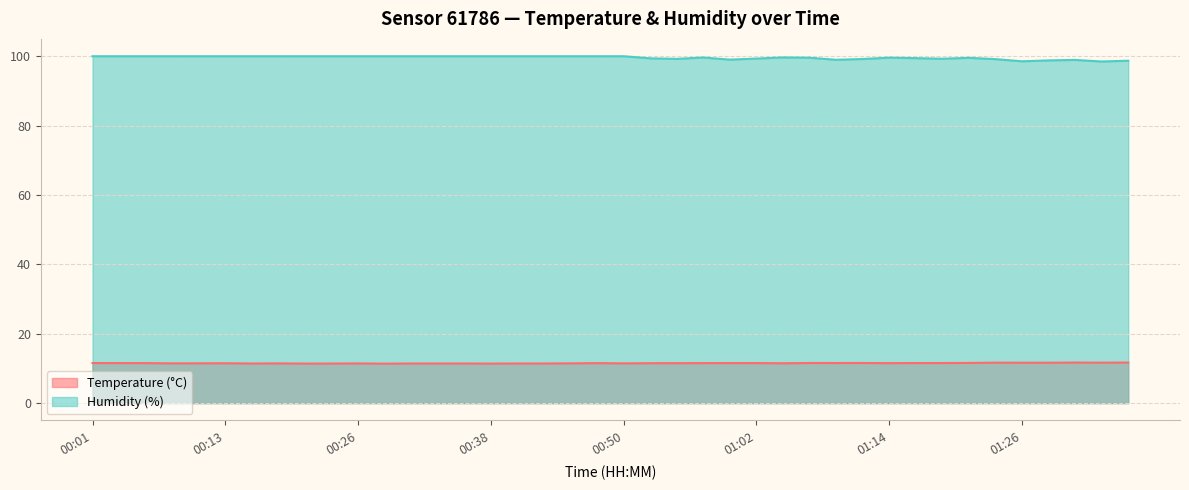

True or false: Temperature (°C) and Humidity (%) intersect in this chart.

False